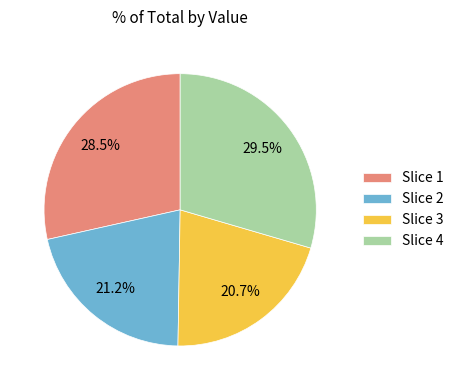

Approximately how many times larger is the value at Slice 4 compared to Slice 1?

1.0